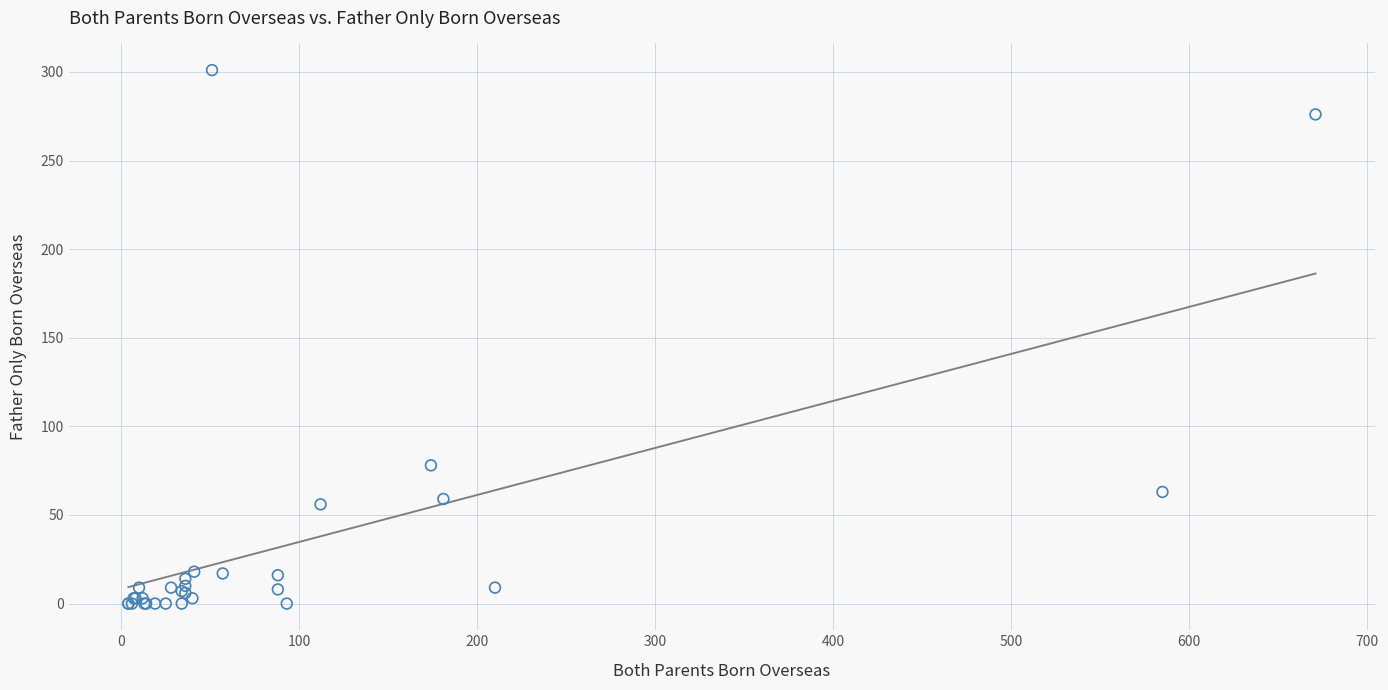

What Y value in the scatter plot is closest to 150?

78